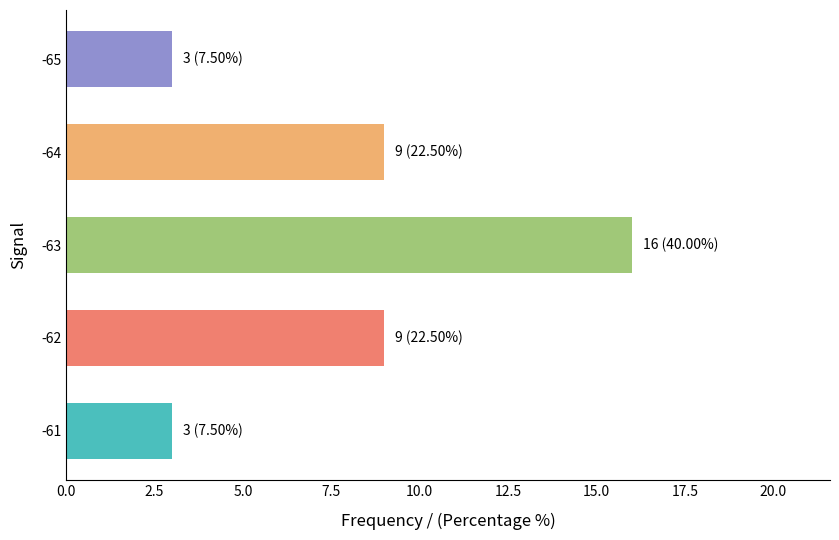

Does the chart contain stacked bars?

No